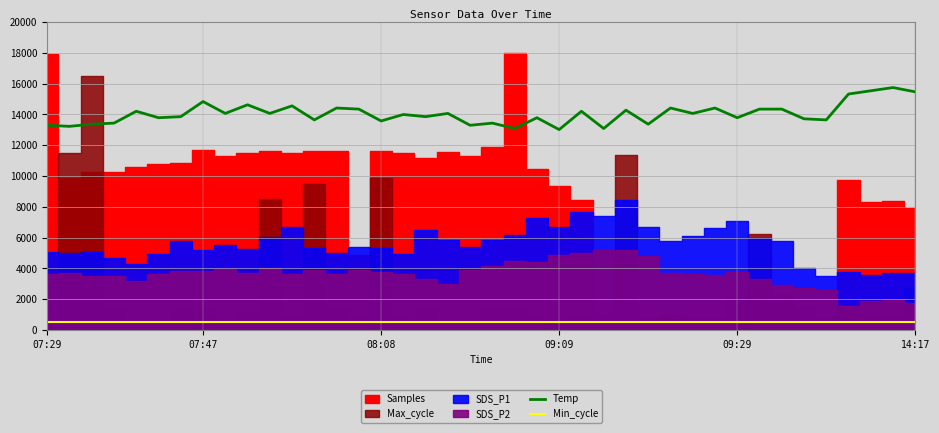

True or false: Min_cycle and Temp cross at least once.

False